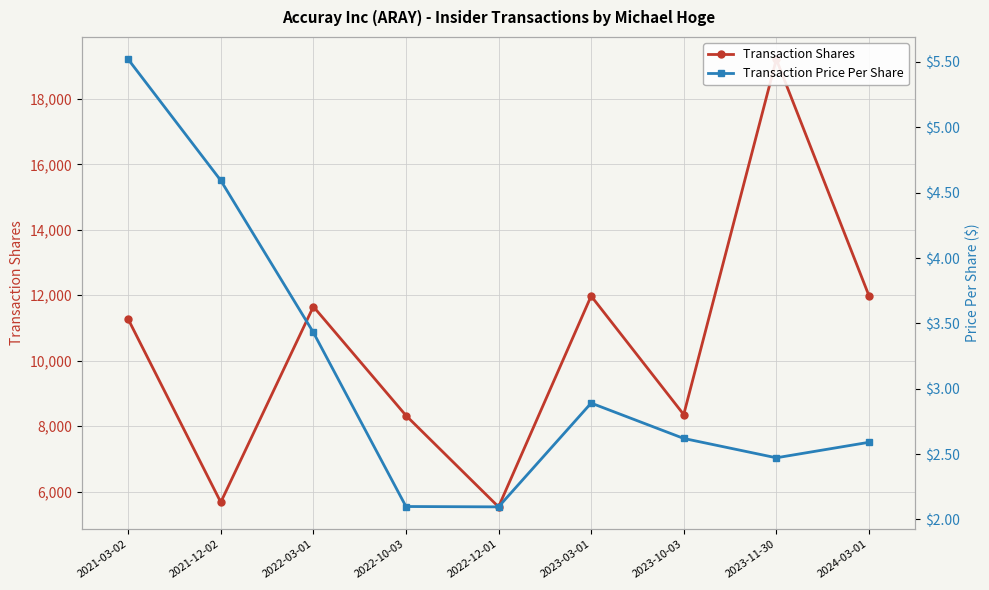

What position from the right is 2024-03-01?

1